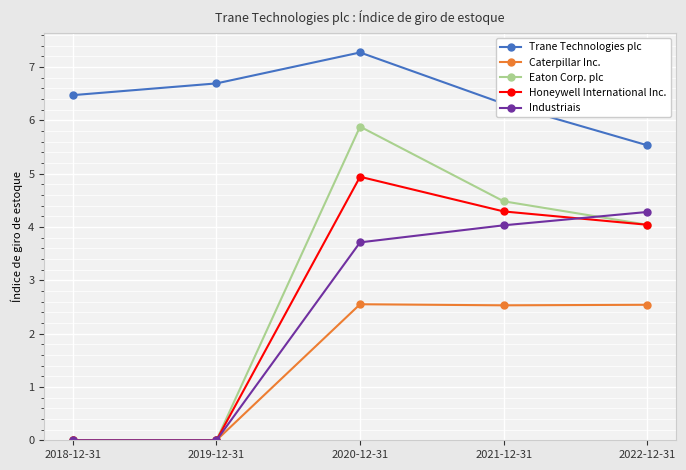

The value of Caterpillar Inc. at 2019-12-31 is 0.0. True or false?

True